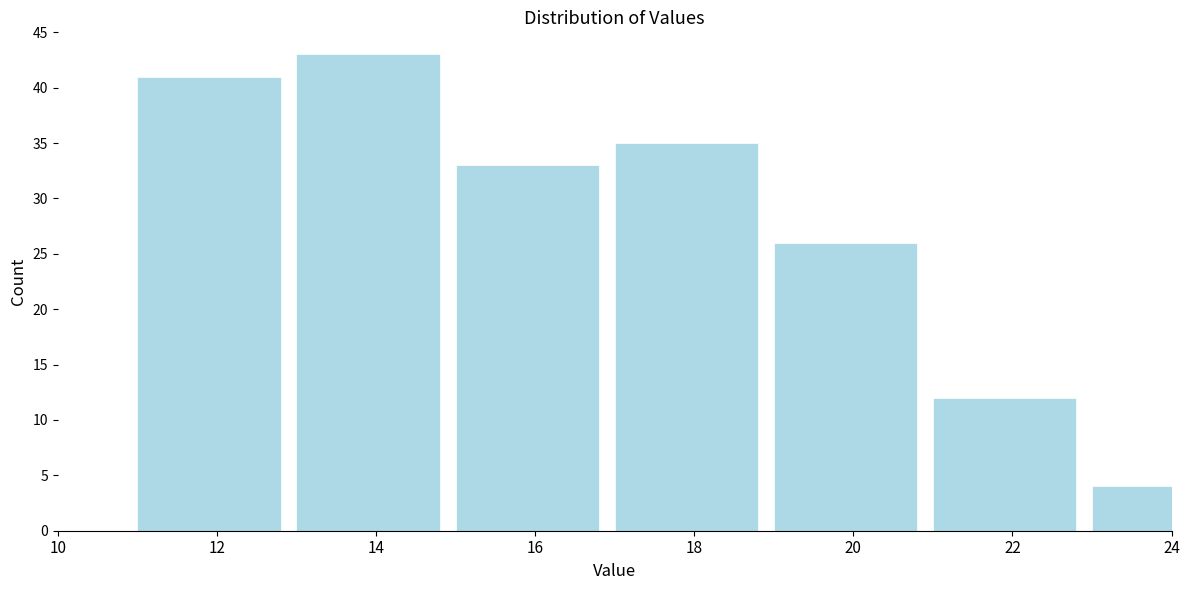

Reading right to left, what are all the values shown in this chart?

4	12	26	35	33	43	41